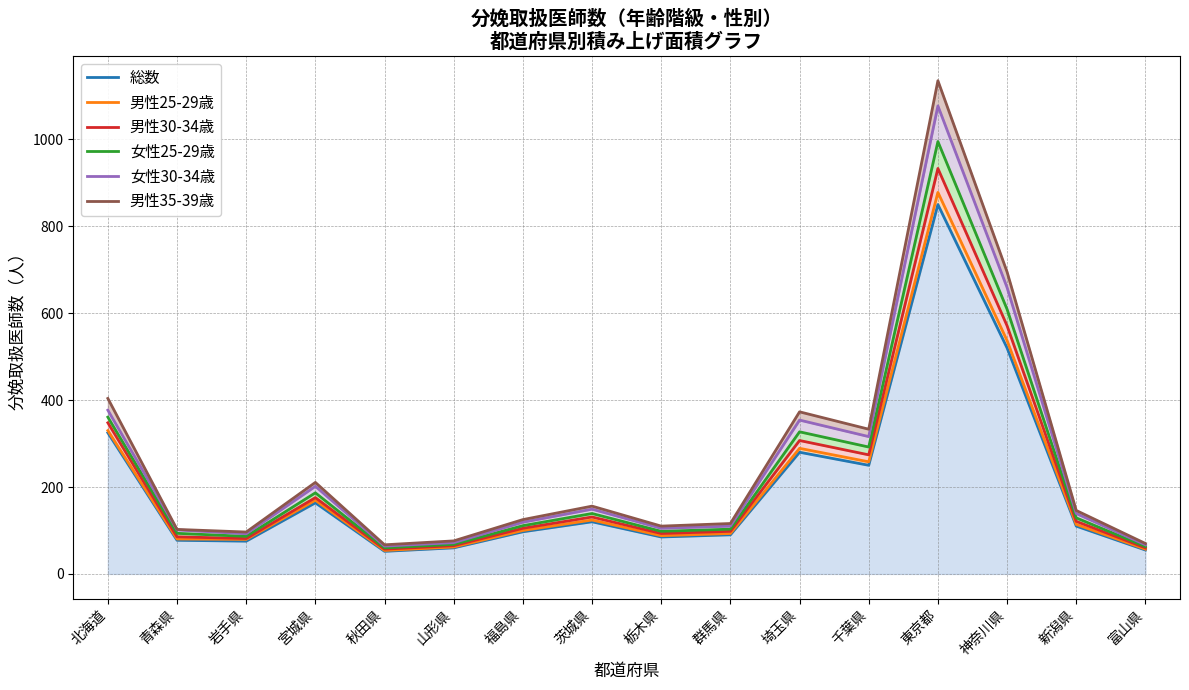

What is the highest value of the 女性30-34歳 series?

1077.0